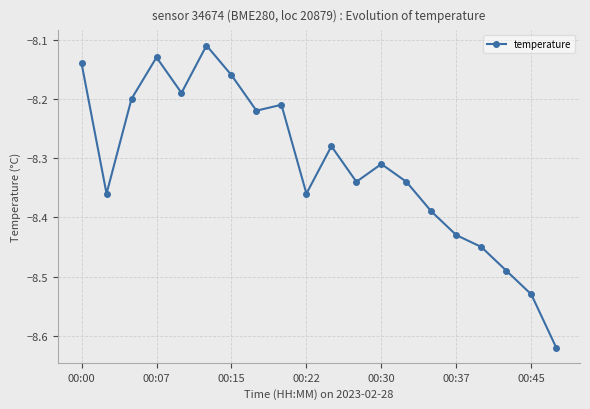

True or false: there are more than 2 points higher than both neighbors.

True